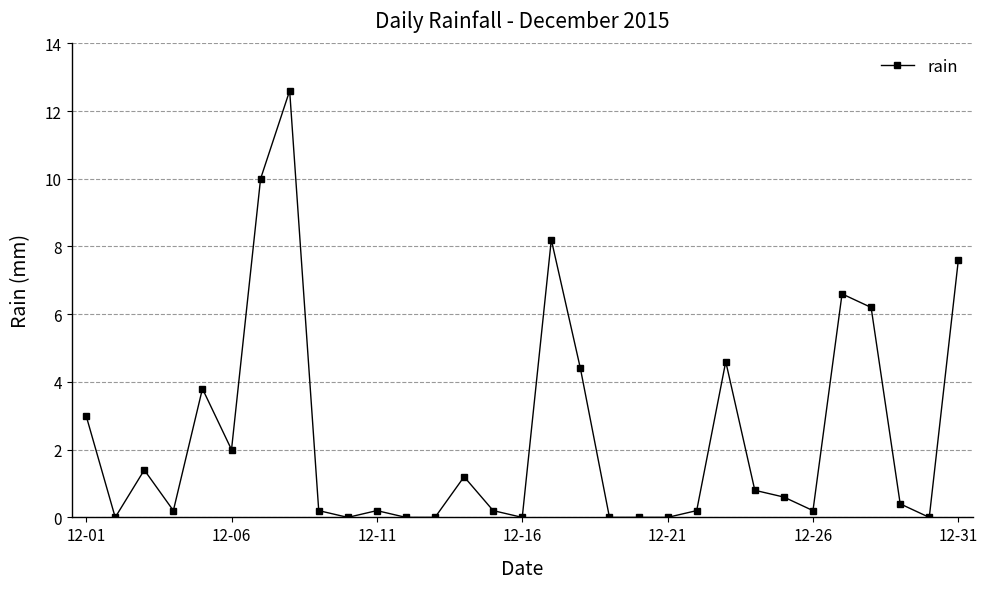

True or false: the data has more than 1 interior local peaks.

True